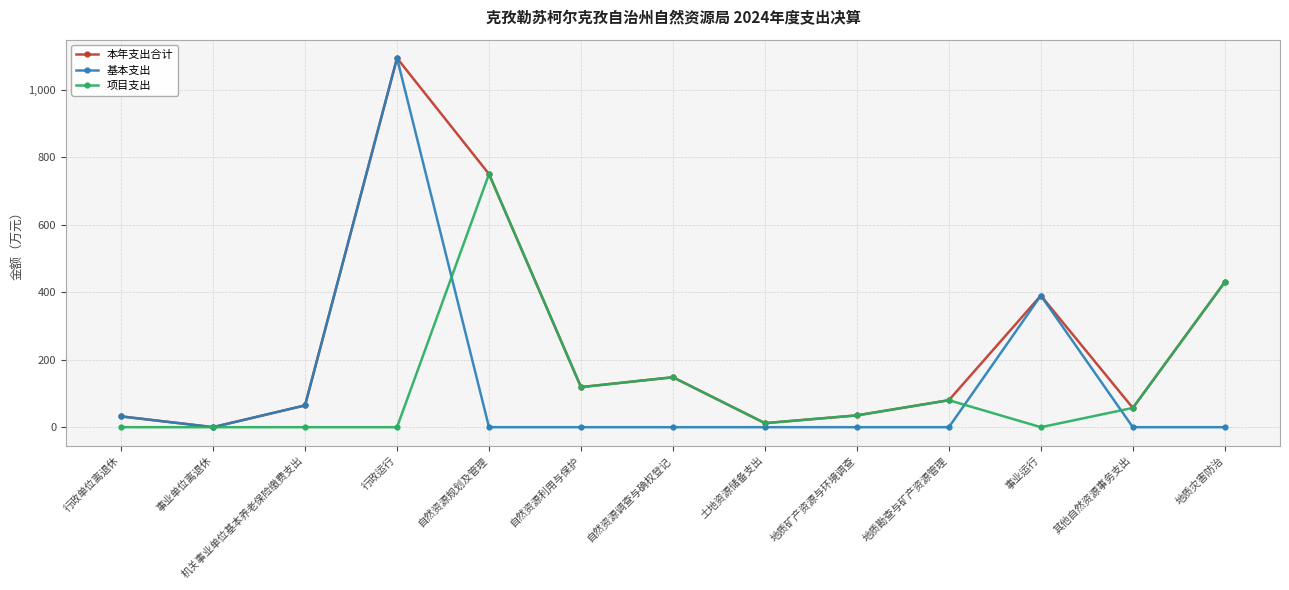

The value of 本年支出合计 at 机关事业单位基本养老保险缴费支出 is 108.6. True or false?

False